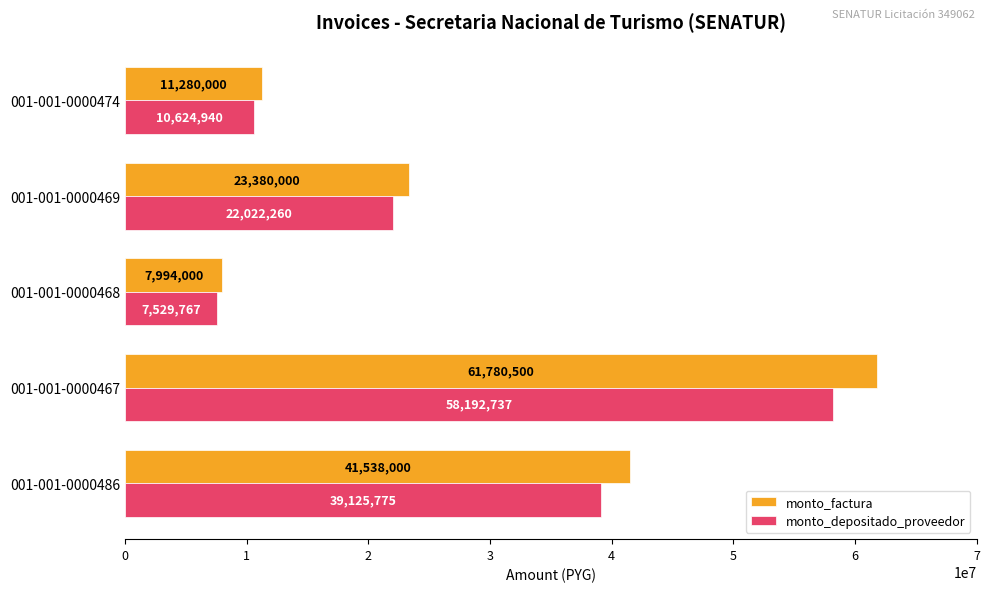

Which series has the largest range (max minus min)?

monto_factura